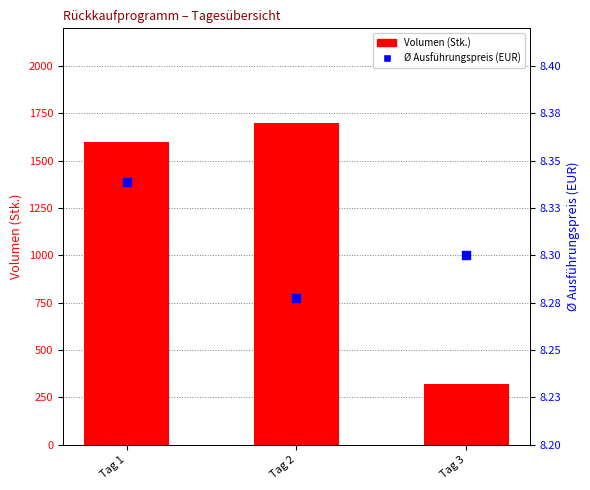

Which series has the largest total across all categories?

Volumen (Stk.)